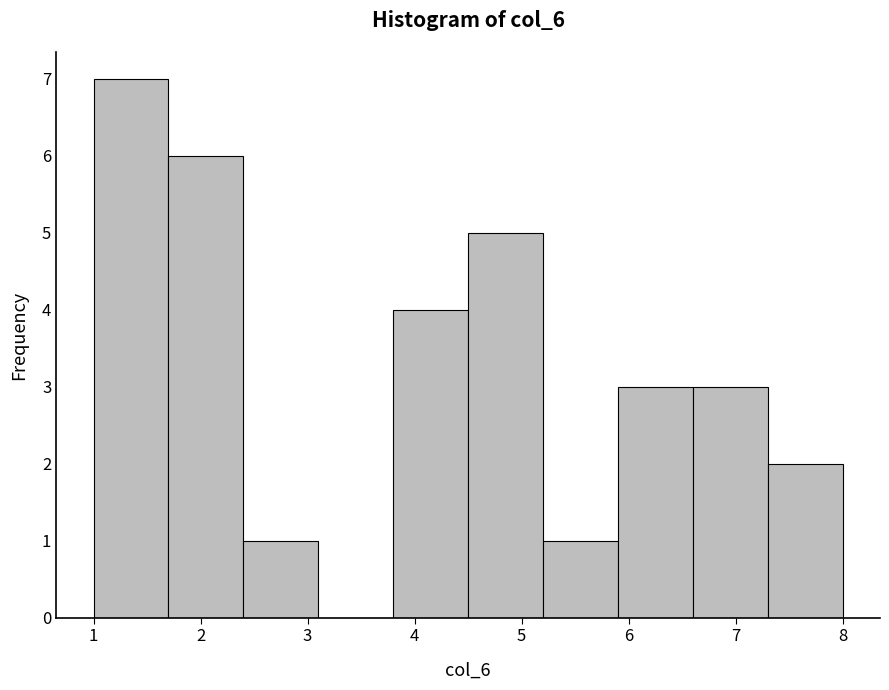

Over which range of the x-axis is the bar tallest?

1.0 to 1.7